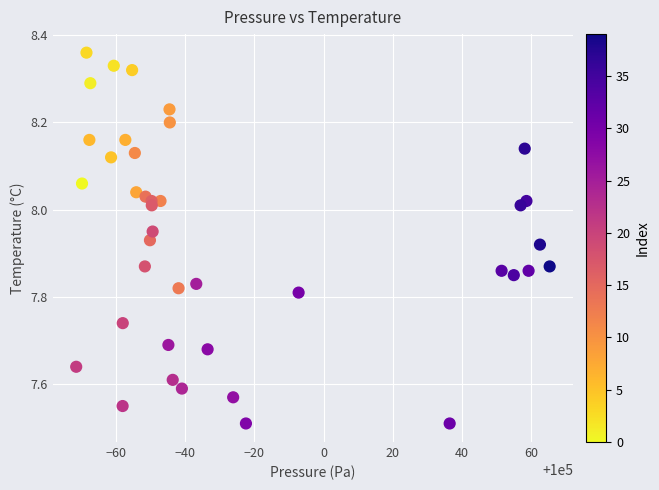

What is the range of X values (max minus min)?

137.0